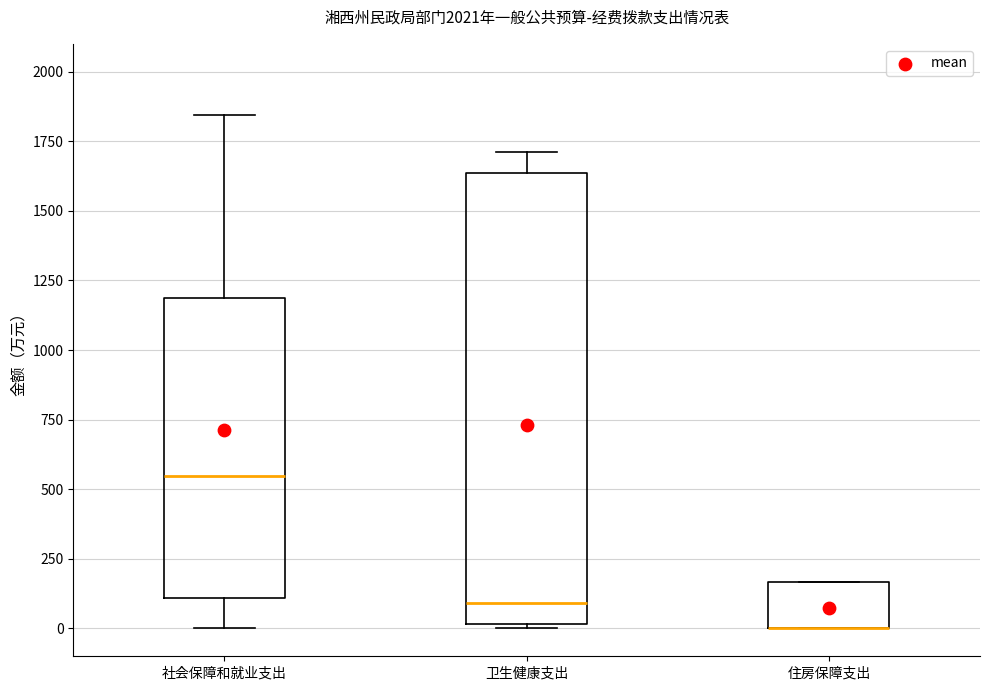

Reading left to right, read every box against the y-axis: the position of its median line, the range the box covers, and the ends of its whiskers. The values are not printed on the chart, so give them approximately, as read against the axis.

社会保障和就业支出: median 550, box 100 to 1200, whiskers 0 to 1850
卫生健康支出: median 100, box 0 to 1650, whiskers 0 to 1700
住房保障支出: median 0 (drawn on the box's lower edge), box 0 to 150, whiskers 0 to 150